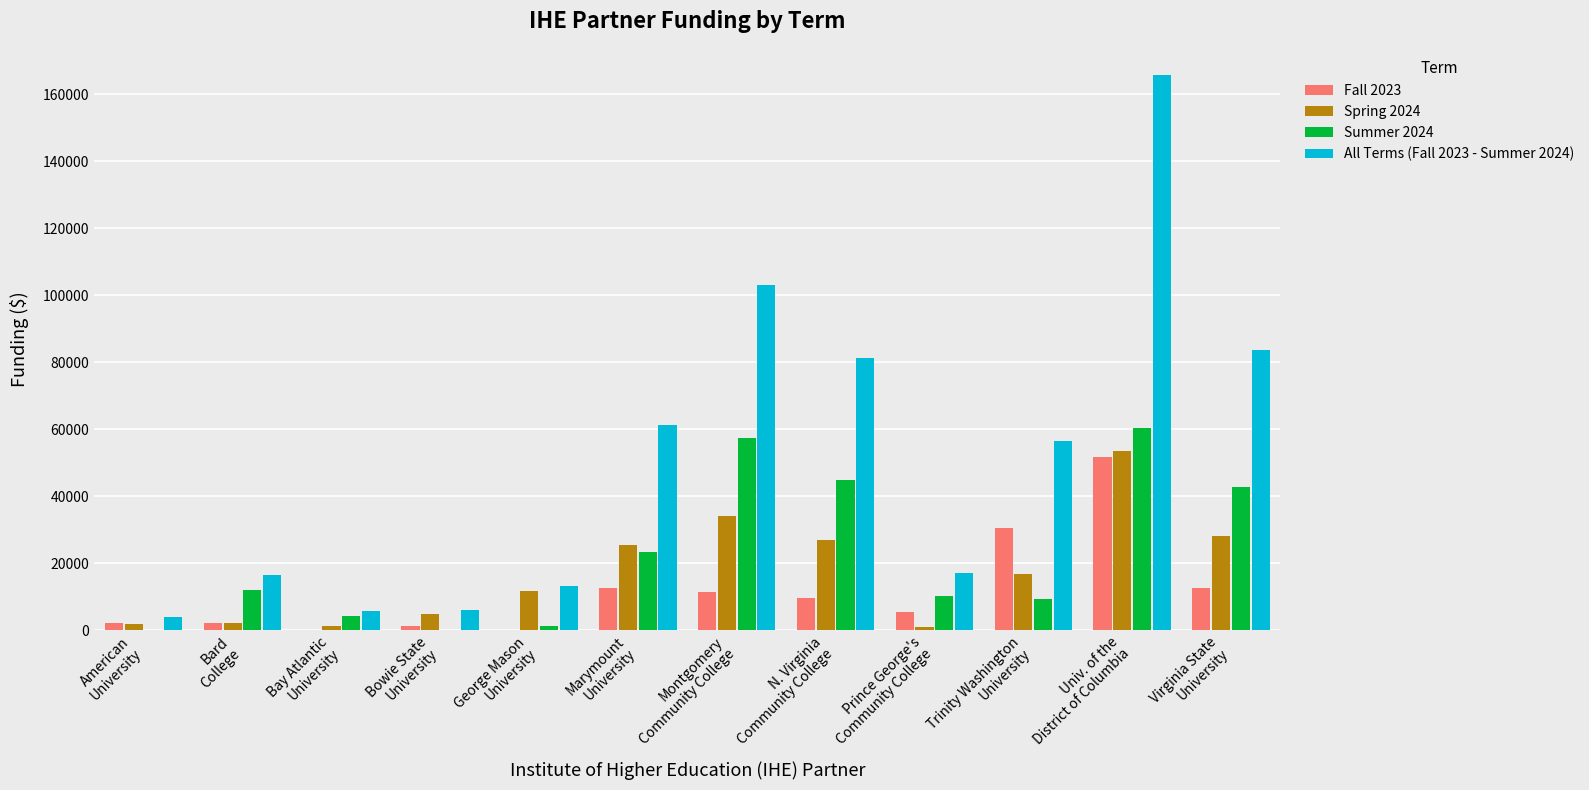

What is the sum of all Fall 2023 values?

140123.7